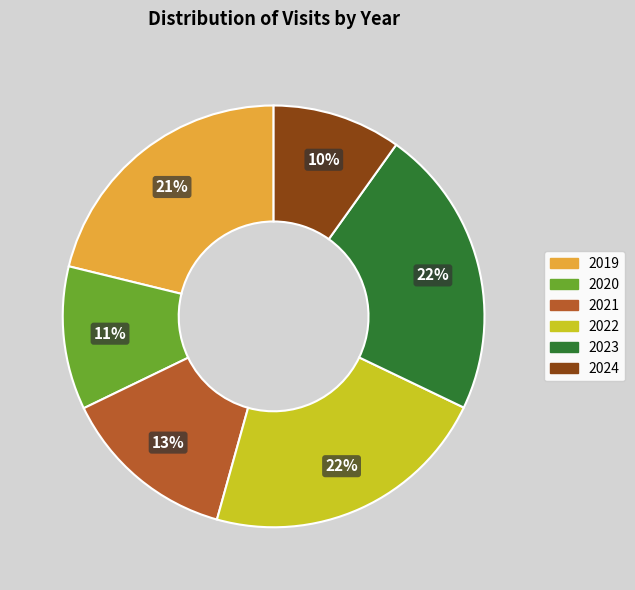

To the nearest percent, what is the difference between the largest and smallest slice percentages?

12%